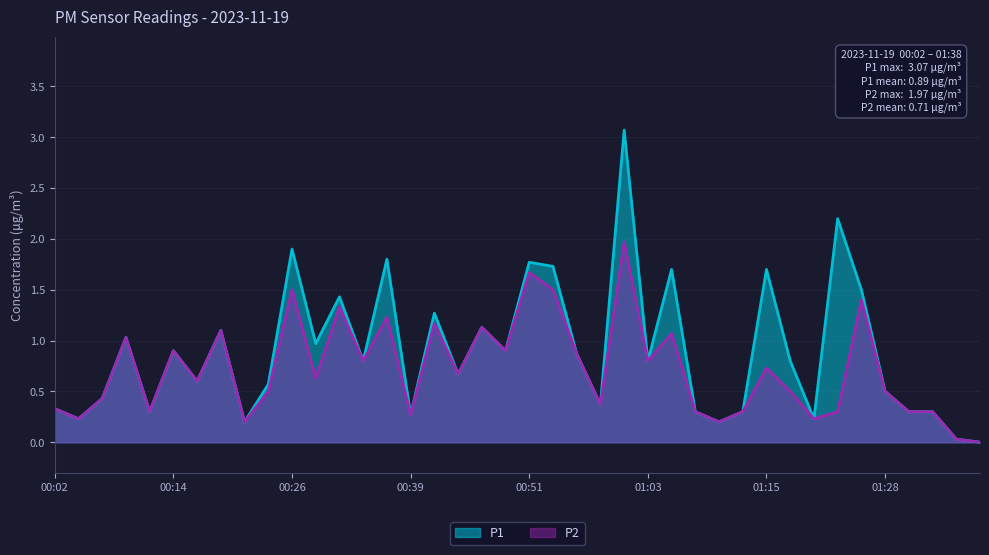

True or false: P2 and P1 cross at least once.

False